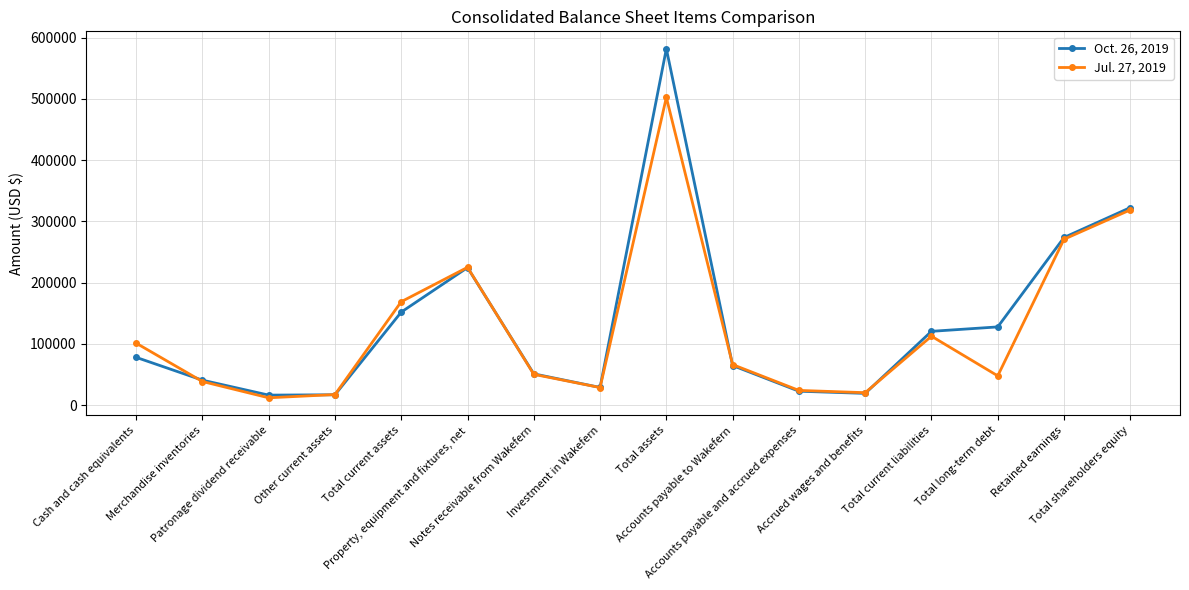

The Jul. 27, 2019 series shows 47725 at Total long-term debt. True or false?

True